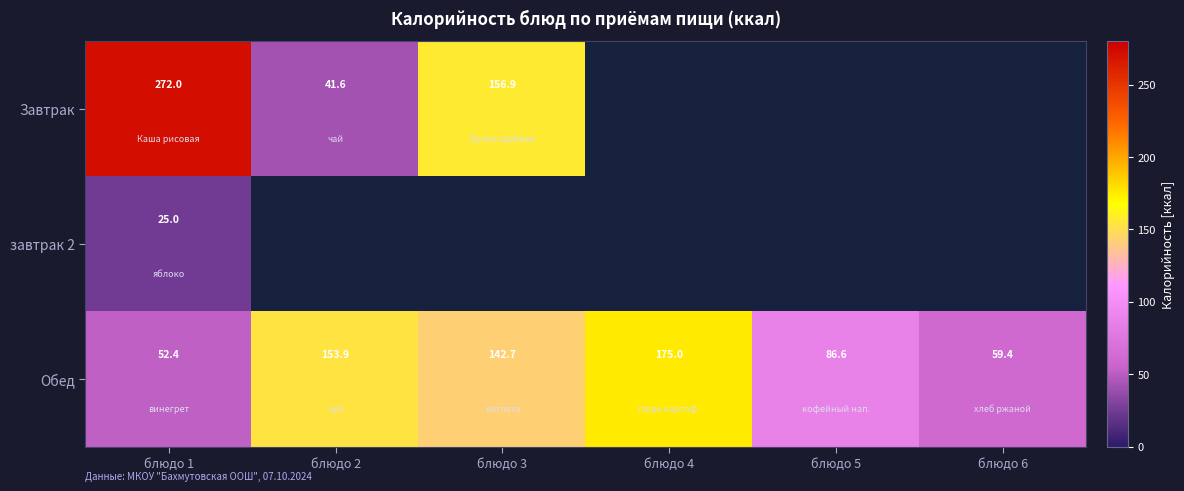

The Завтрак series shows 69.5 at блюдо 2. True or false?

False